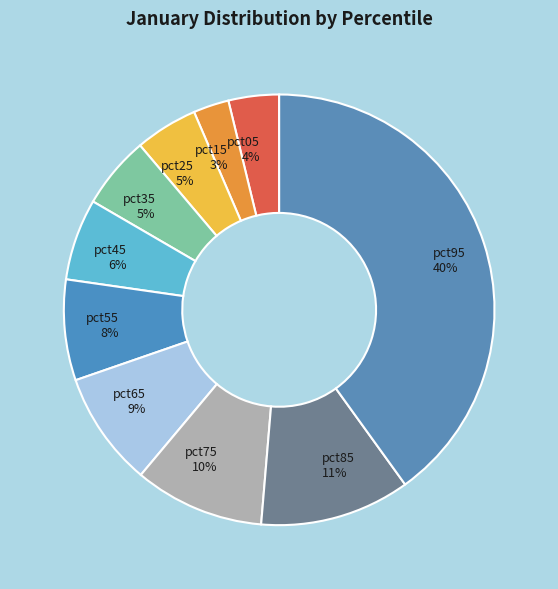

To the nearest percent, what portion does pct75 represent?

10%